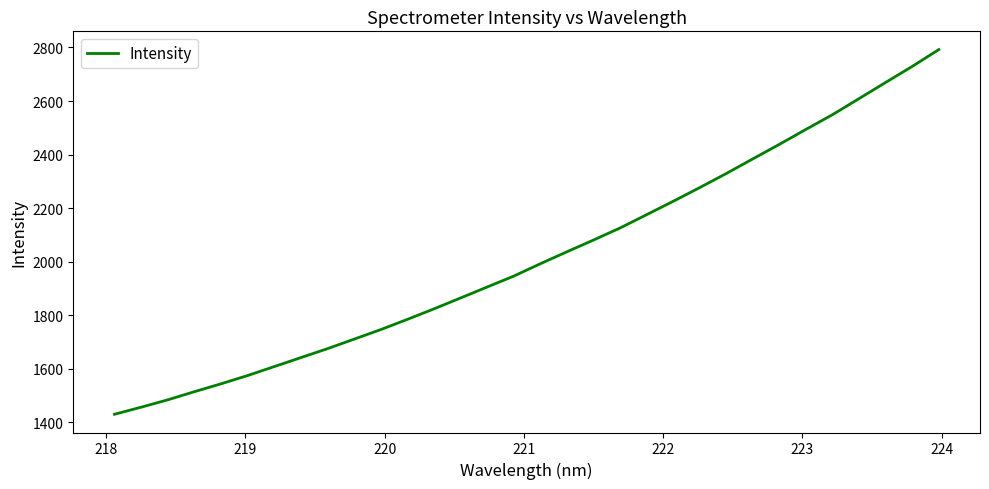

What is the maximum value shown in the chart?

2792.2